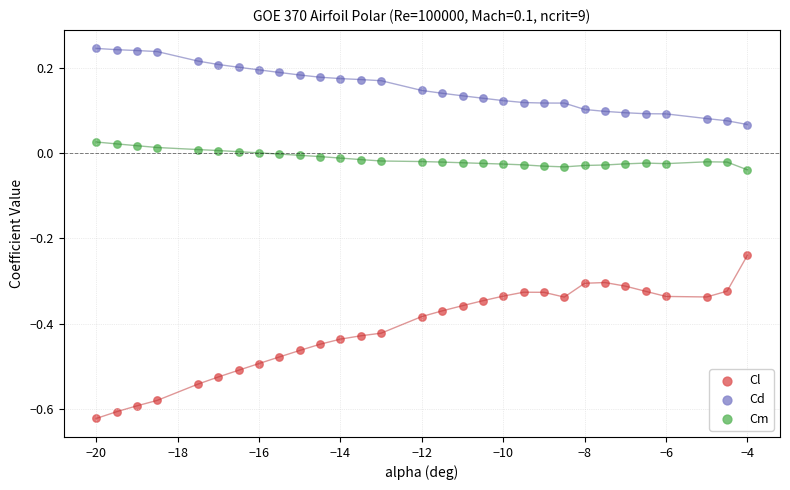

Which series has the largest Y range (max minus min)?

Cl